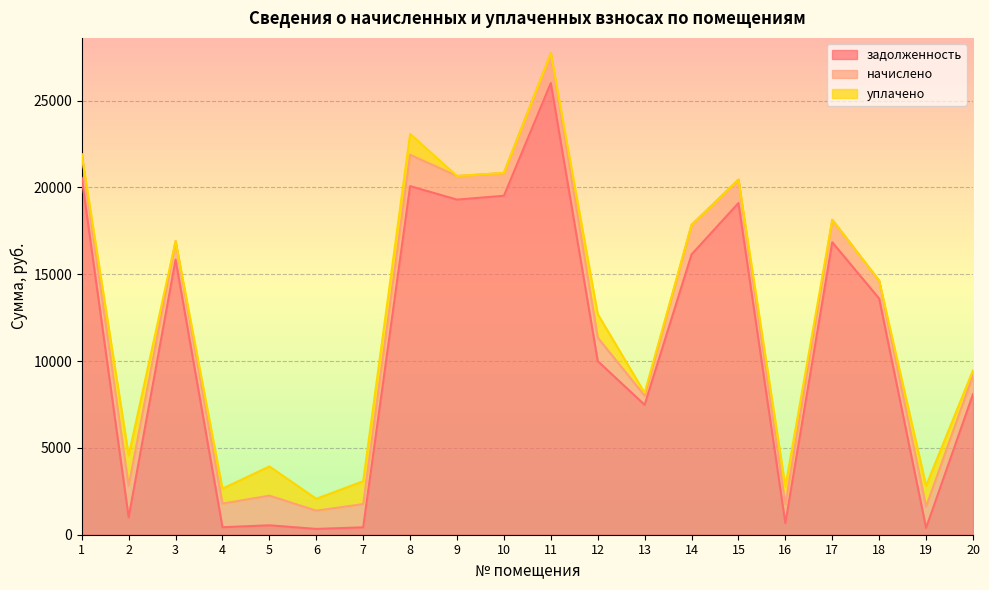

At which category is the sum across all series the highest?

11